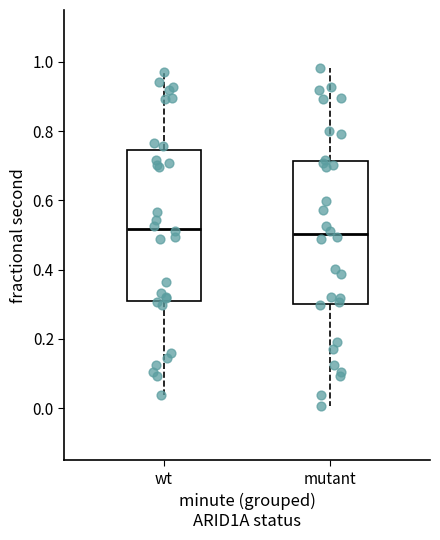

Where is the upper edge of the box for mutant on the y-axis? The values are not printed on the chart, so give them approximately, as read against the axis.

0.72